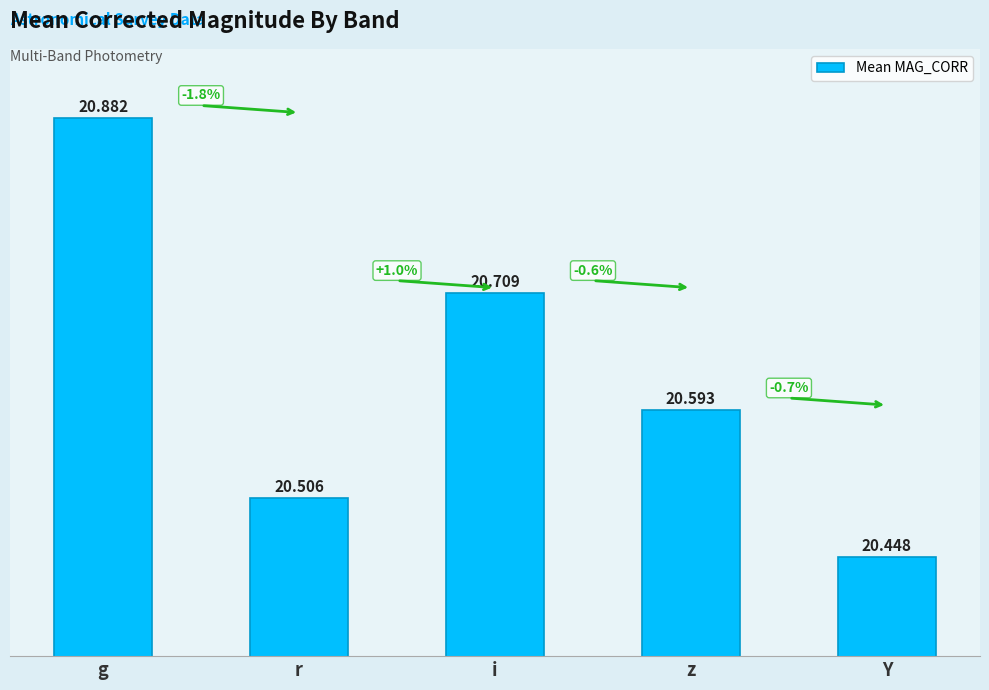

Does the chart contain stacked bars?

No